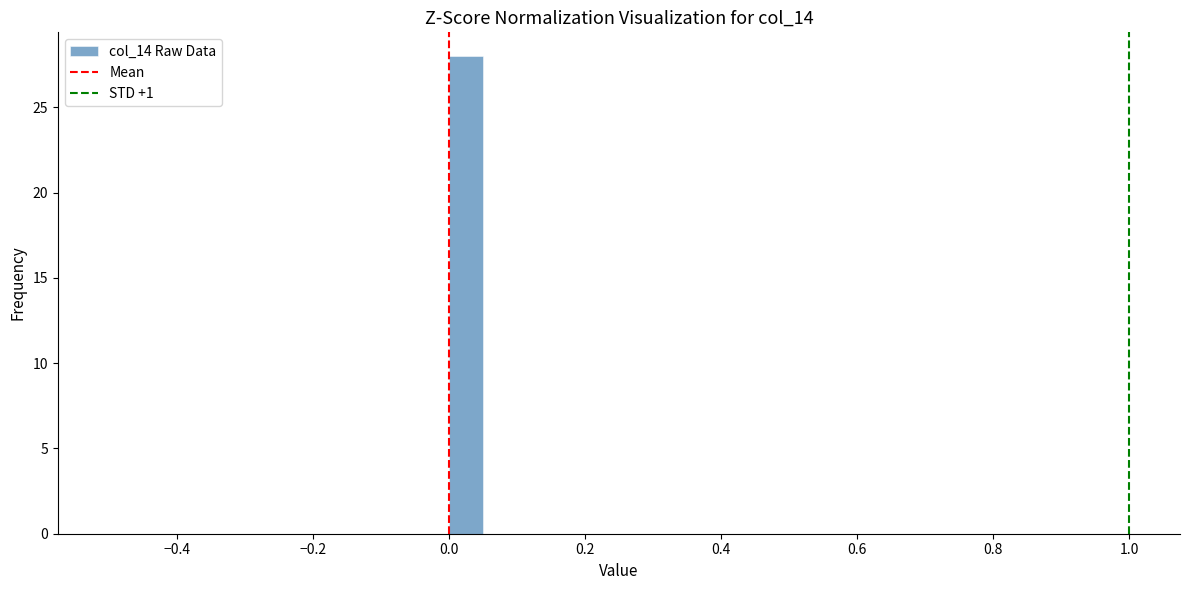

Read against the x-axis, roughly where is the centre of the tallest bar?

0.02